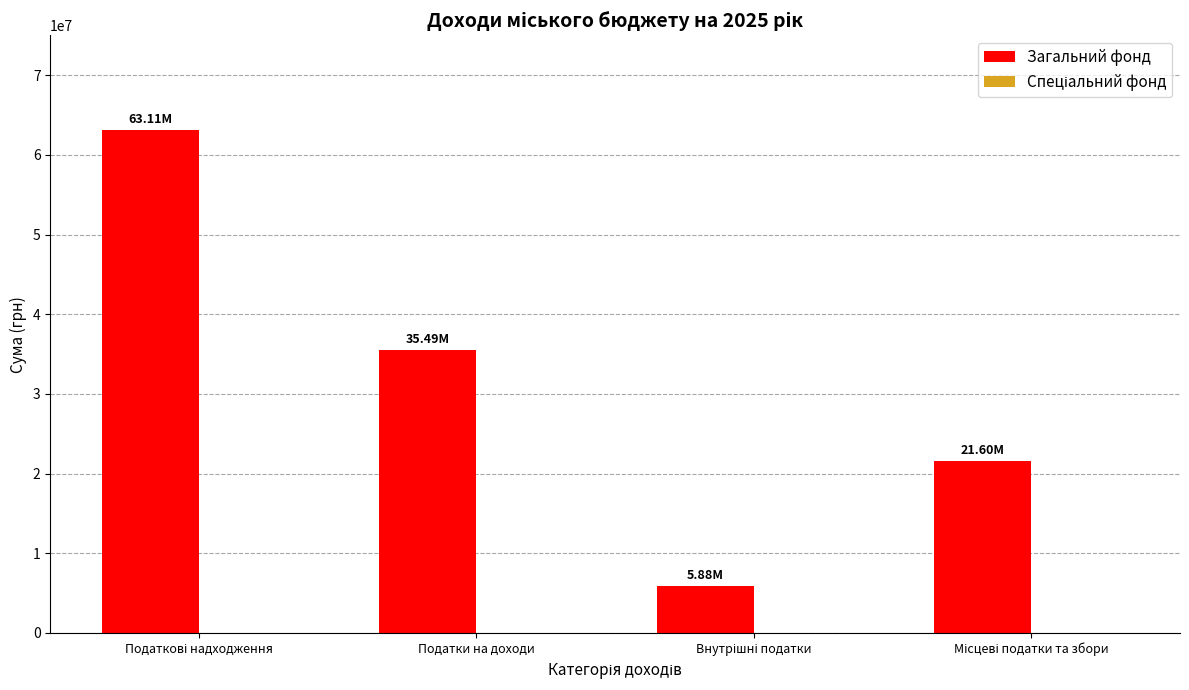

What is the difference between the second highest and minimum values?

29614600